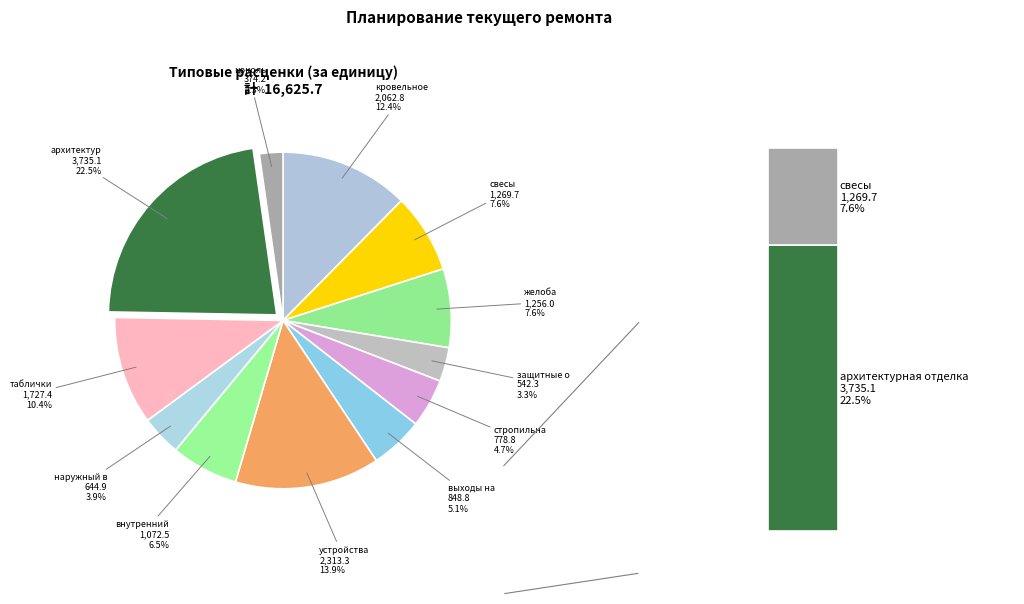

Which category has the smallest portion of the pie?

цоколь